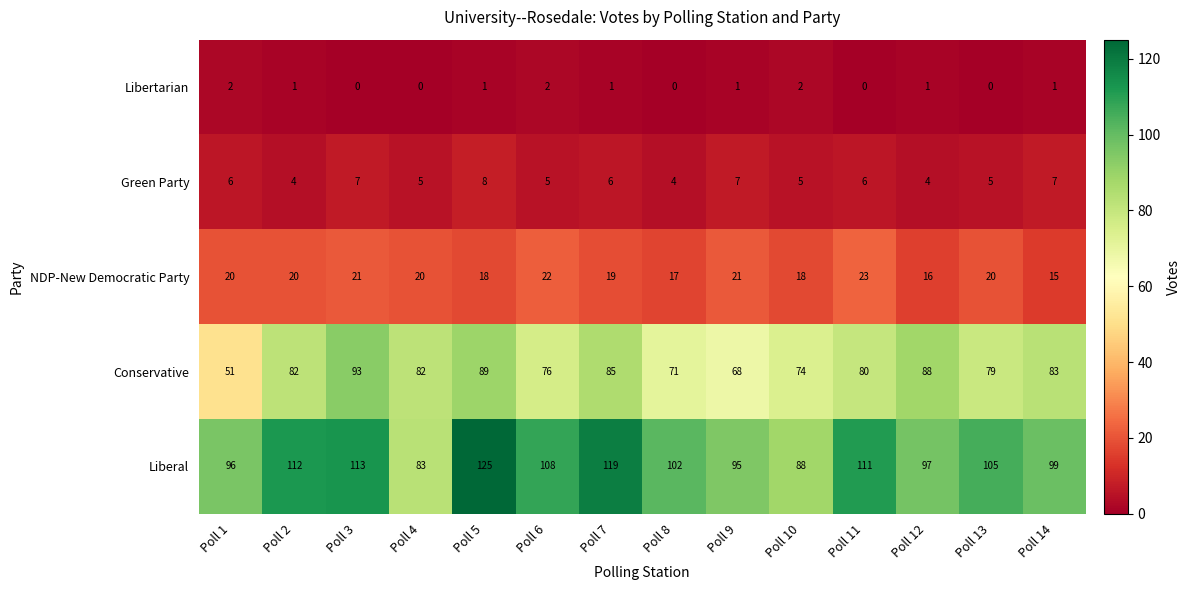

True or false: Libertarian has a value of 0 at Poll 8.

True